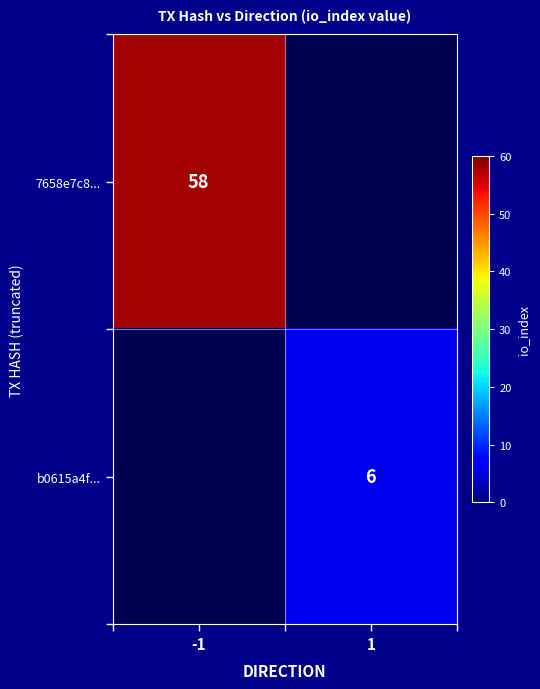

True or false: 7658e7c8... has a value of 58 at -1.

True